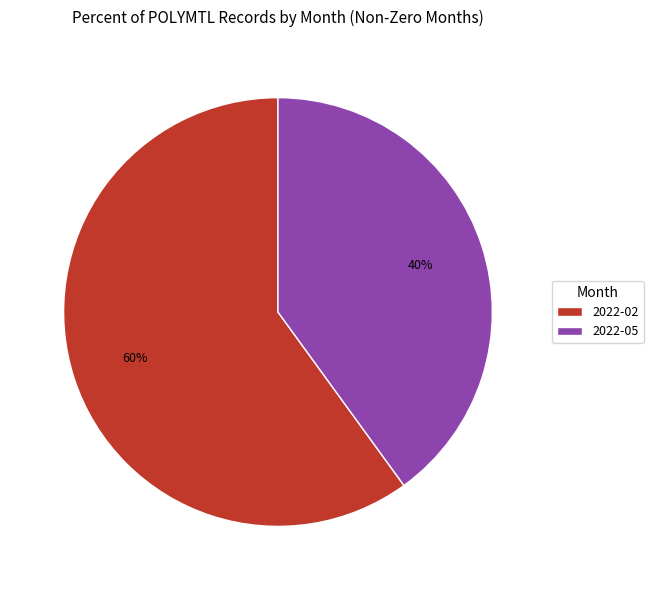

Combined, do 2022-05 and 2022-02 account for over 50%?

Yes